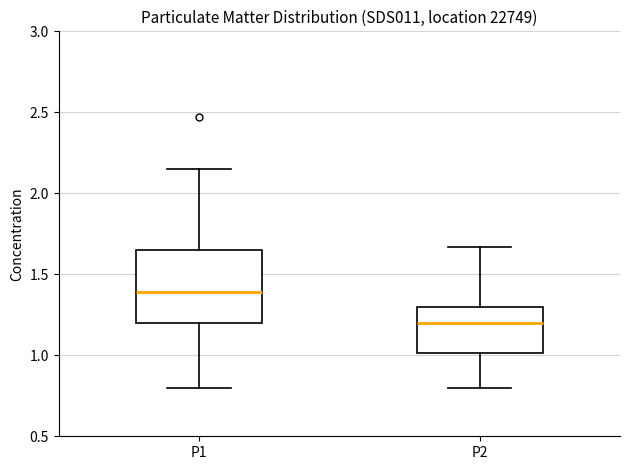

Where is the lower edge of the box for P2 on the y-axis? The values are not printed on the chart, so give them approximately, as read against the axis.

1.00